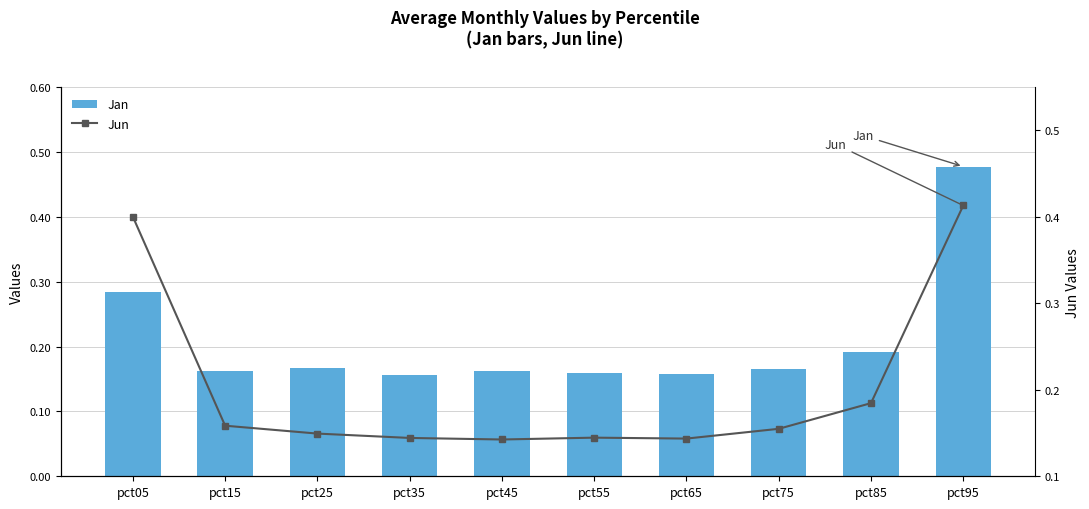

What is the minimum value for Jun?

0.1